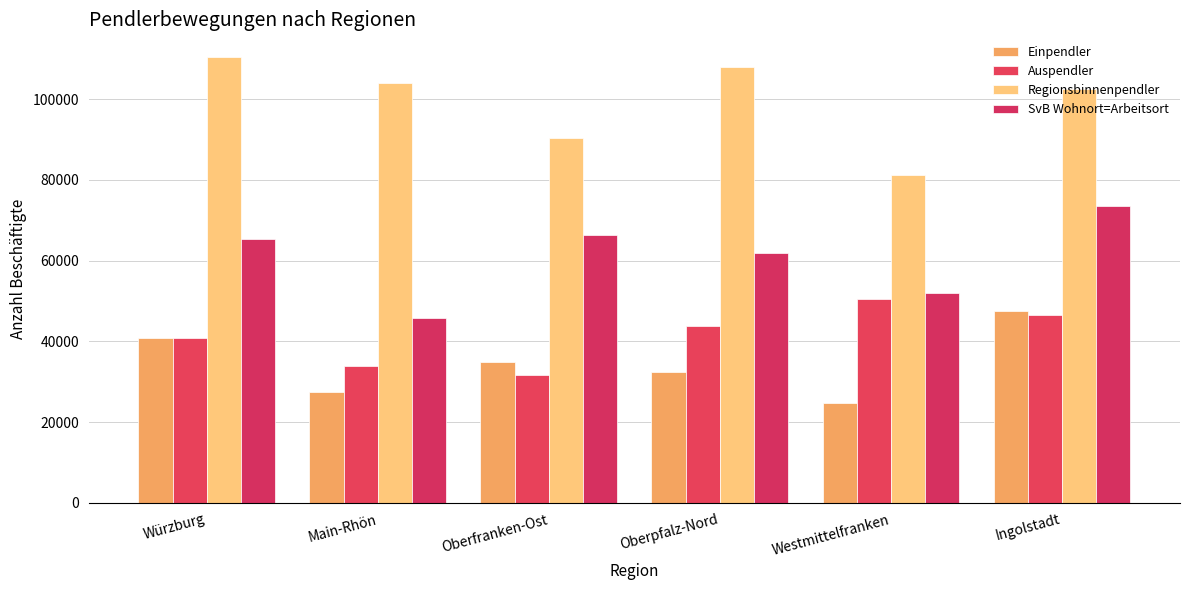

Is the value of Regionsbinnenpendler at Westmittelfranken greater than the value of Einpendler at Ingolstadt?

Yes